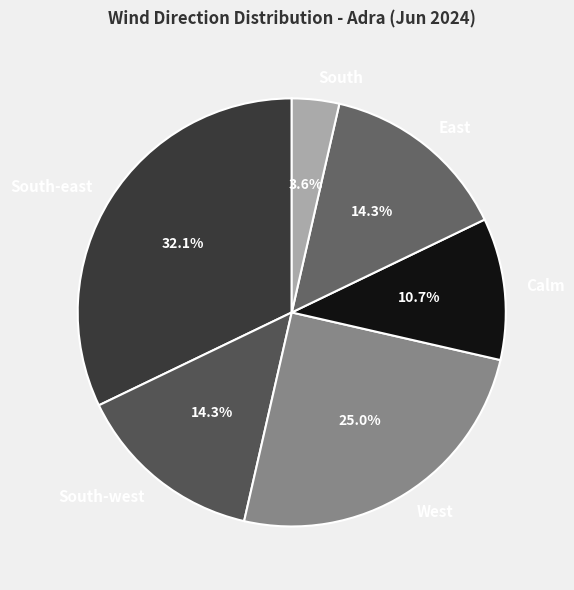

What is the largest slice in the pie chart?

South-east